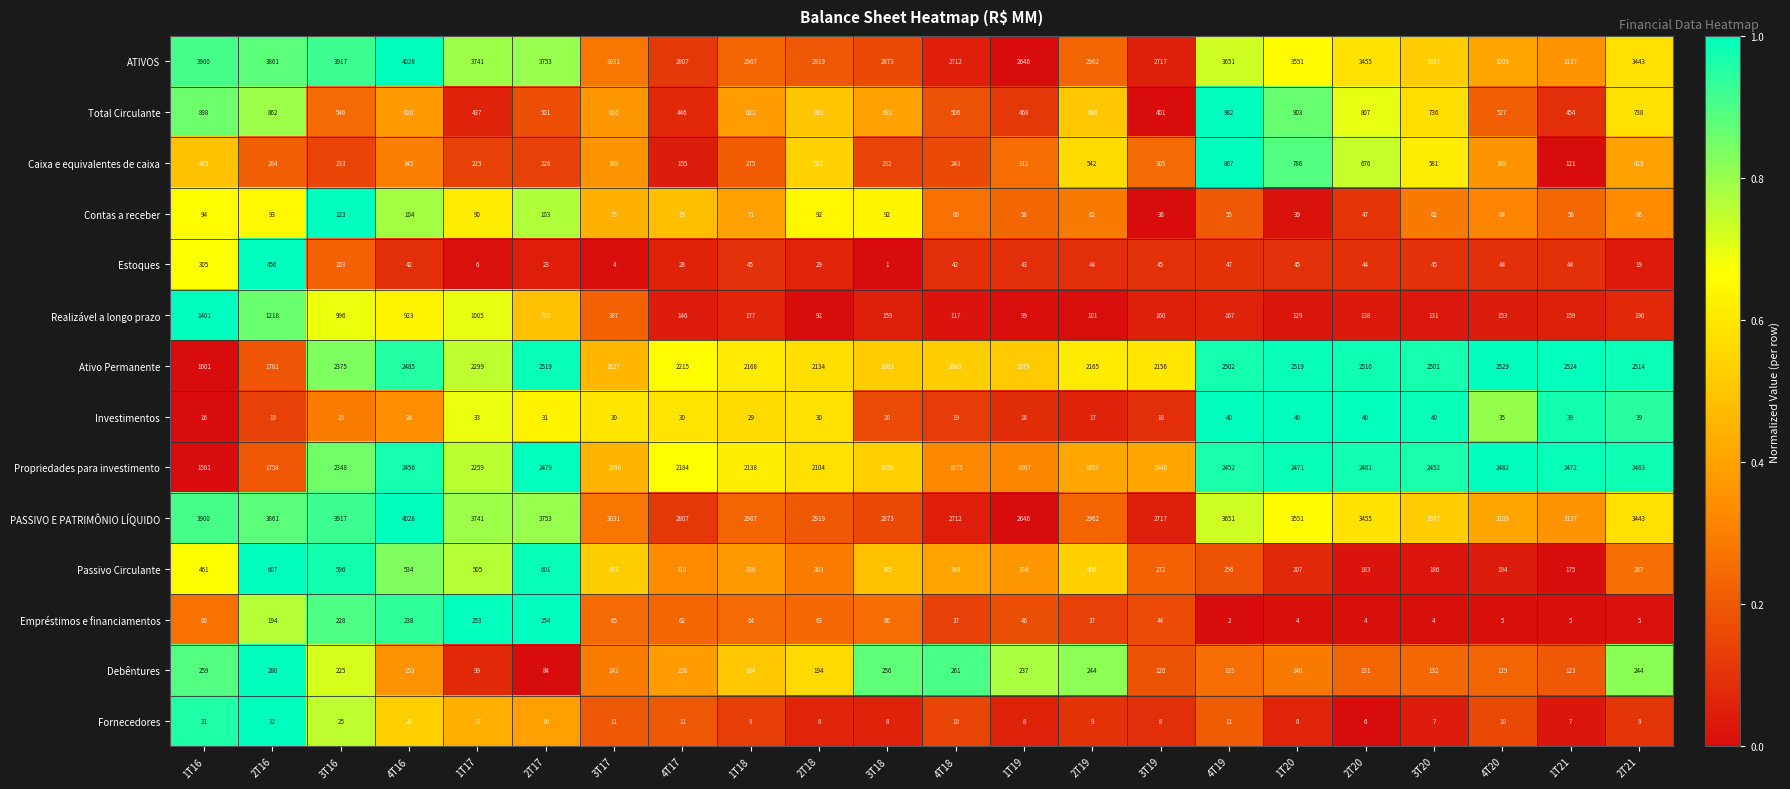

Which series changed the most between 2T16 and 2T19?

Realizável a longo prazo